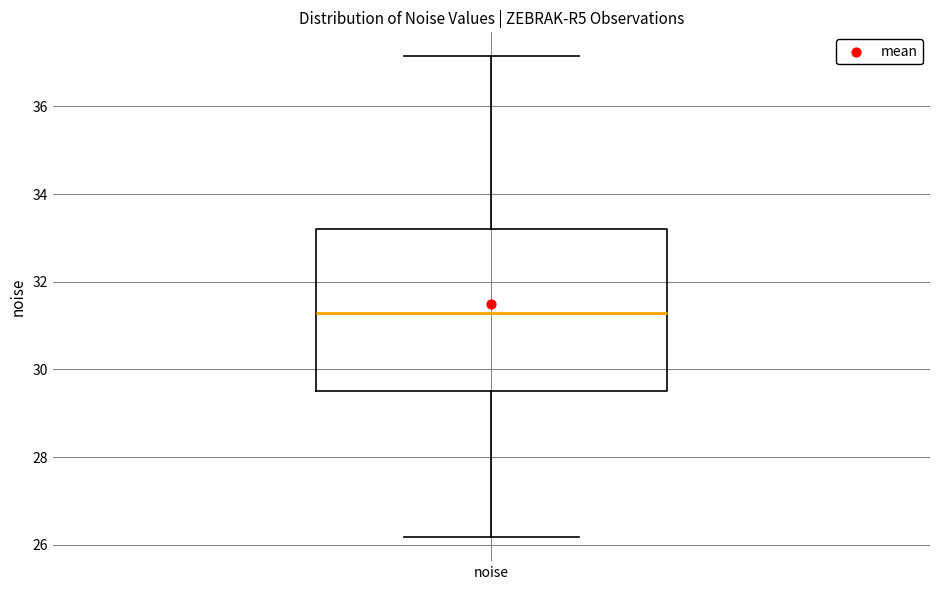

Read this box plot against the y-axis: the position of the median line, the range covered by the box, and the ends of both whiskers. The values are not printed on the chart, so give them approximately, as read against the axis.

median 31.2, box 29.6 to 33.2, whiskers 26.2 to 37.2